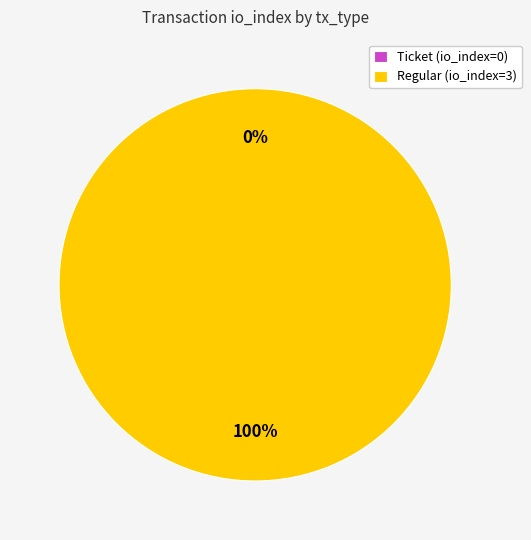

What is the largest slice in the pie chart?

tx_type: Regular (io_index=3)